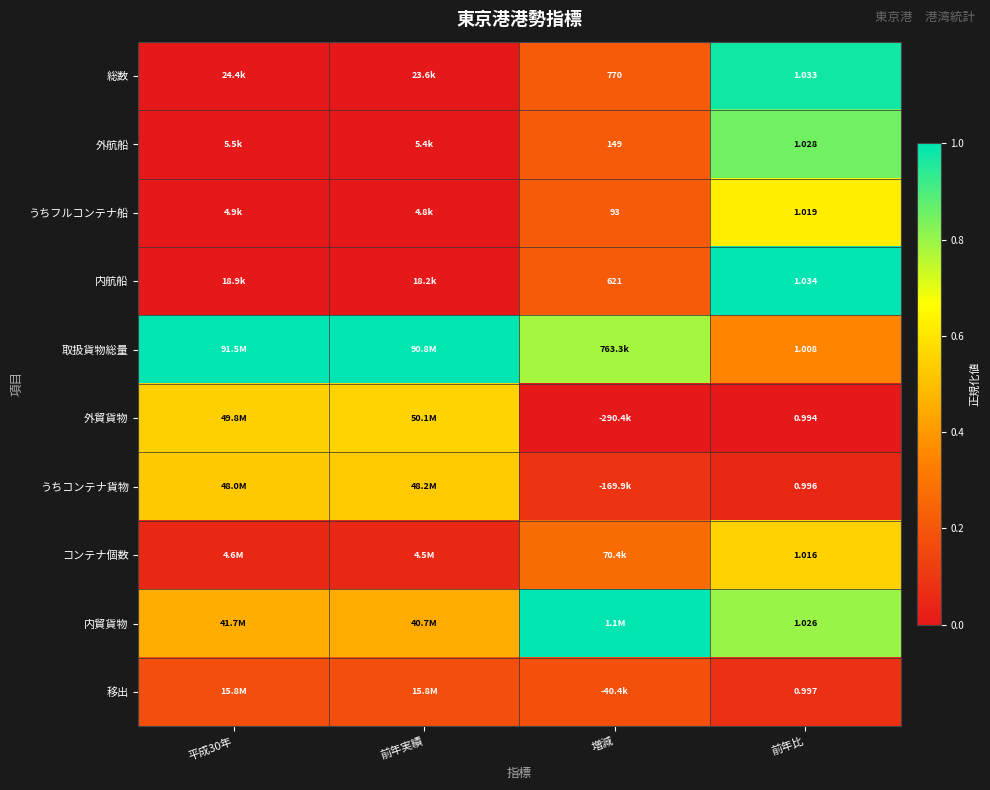

Is the value of 取扱貨物総量 at 前年比 greater than the value of 内貿貨物 at 前年比?

No